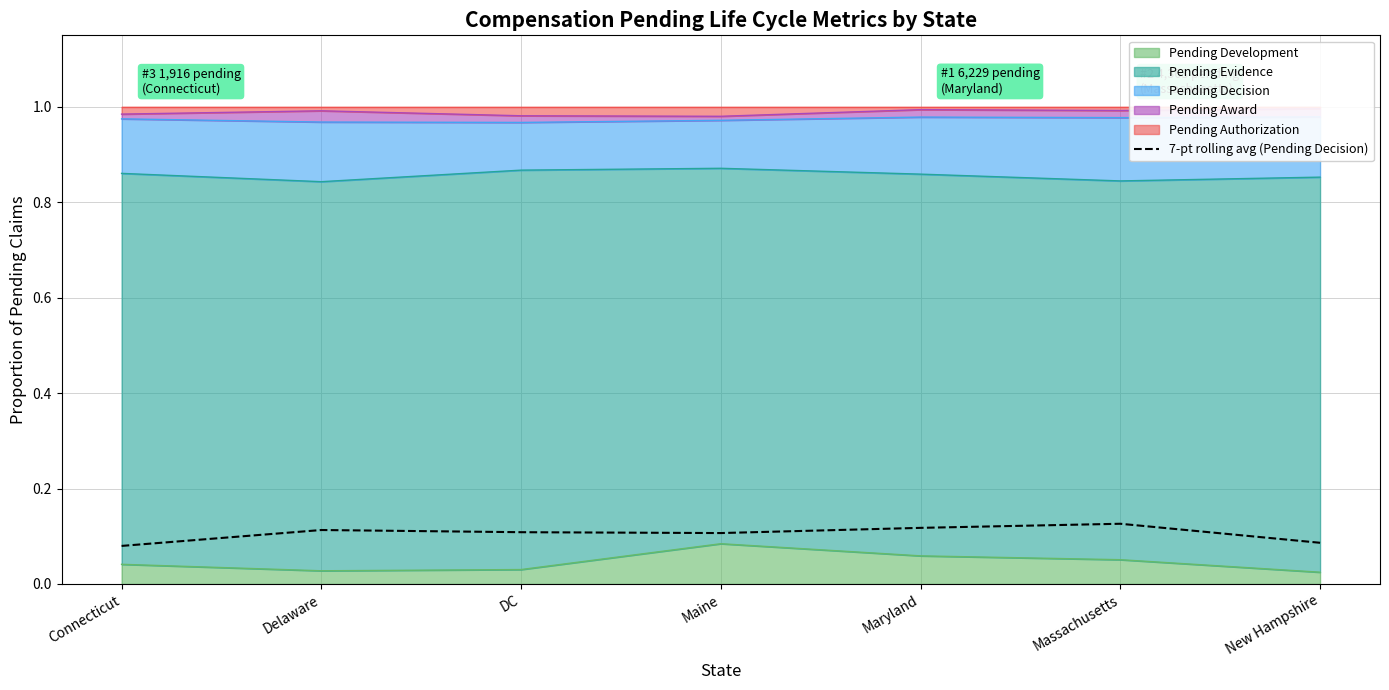

What is the minimum value shown in the chart?

0.1